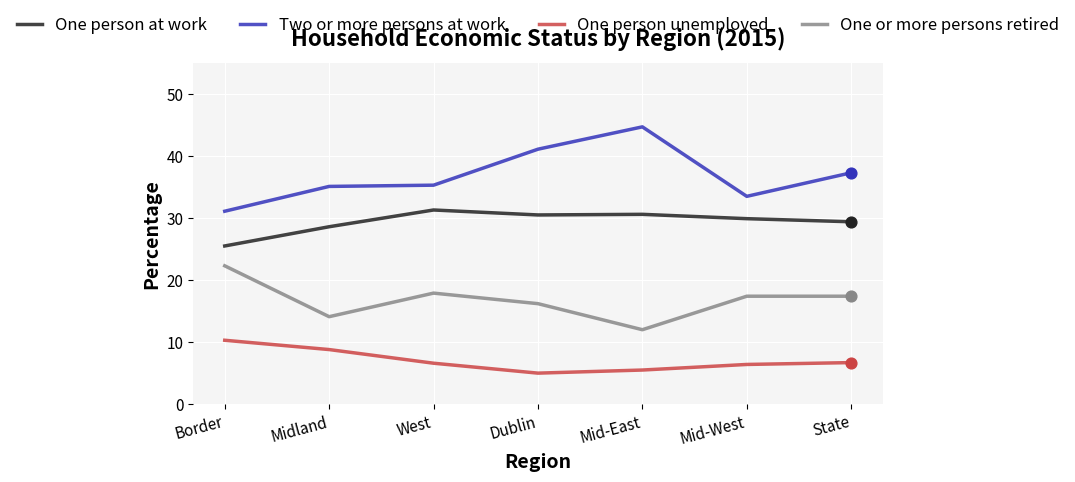

What is the total value across all series at West?

91.1